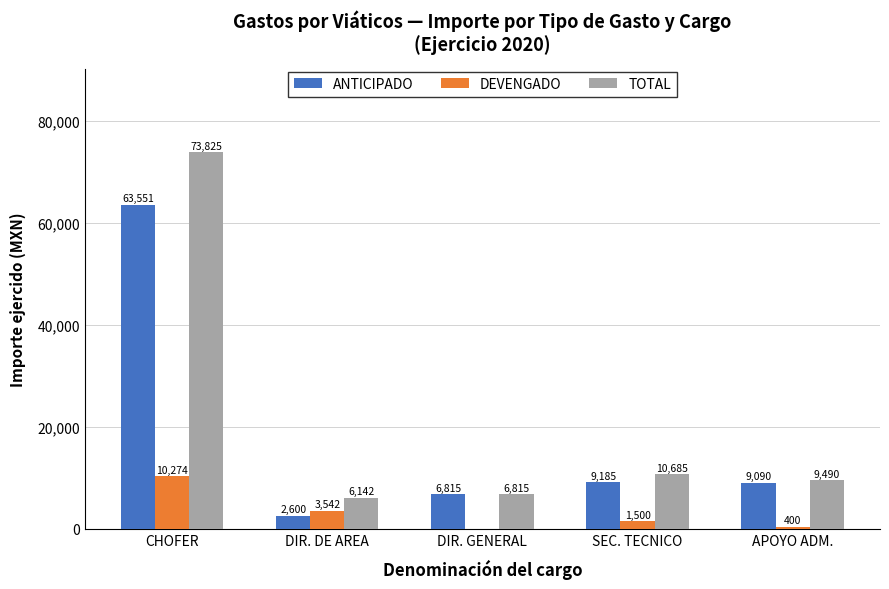

What is the sum of the TOTAL values at APOYO ADM. and CHOFER?

83315